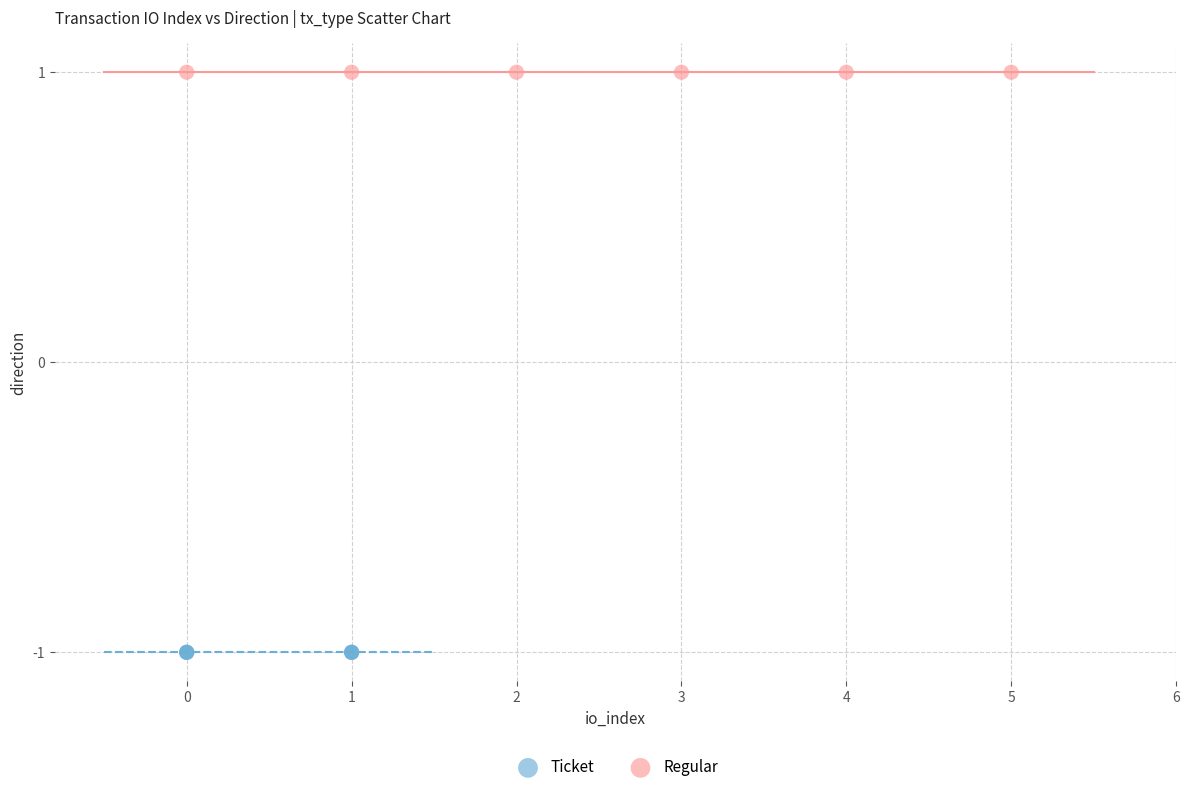

Which series contains the highest Y value?

Regular